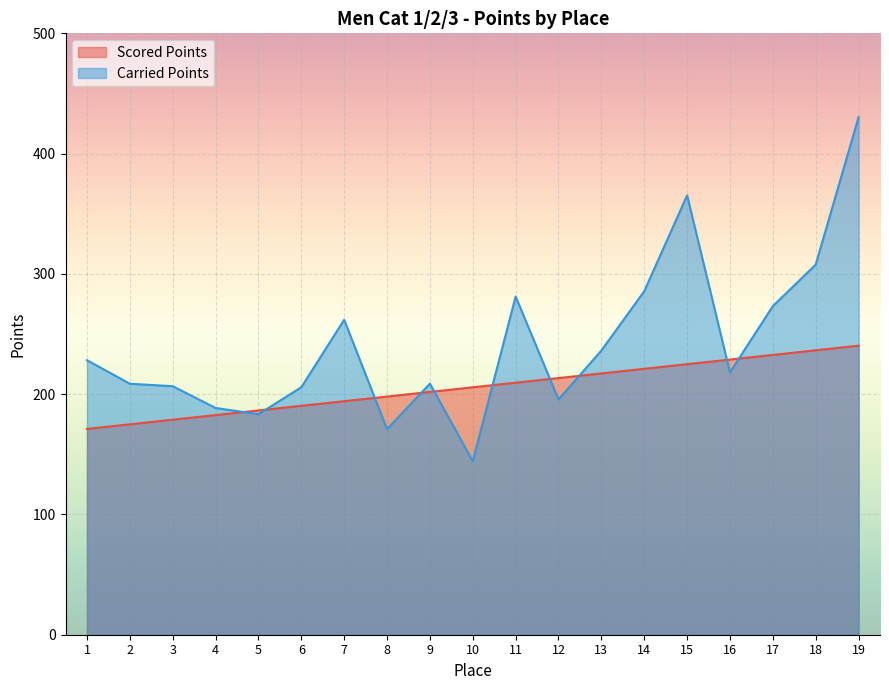

What is the total value across all series at 3?

385.4